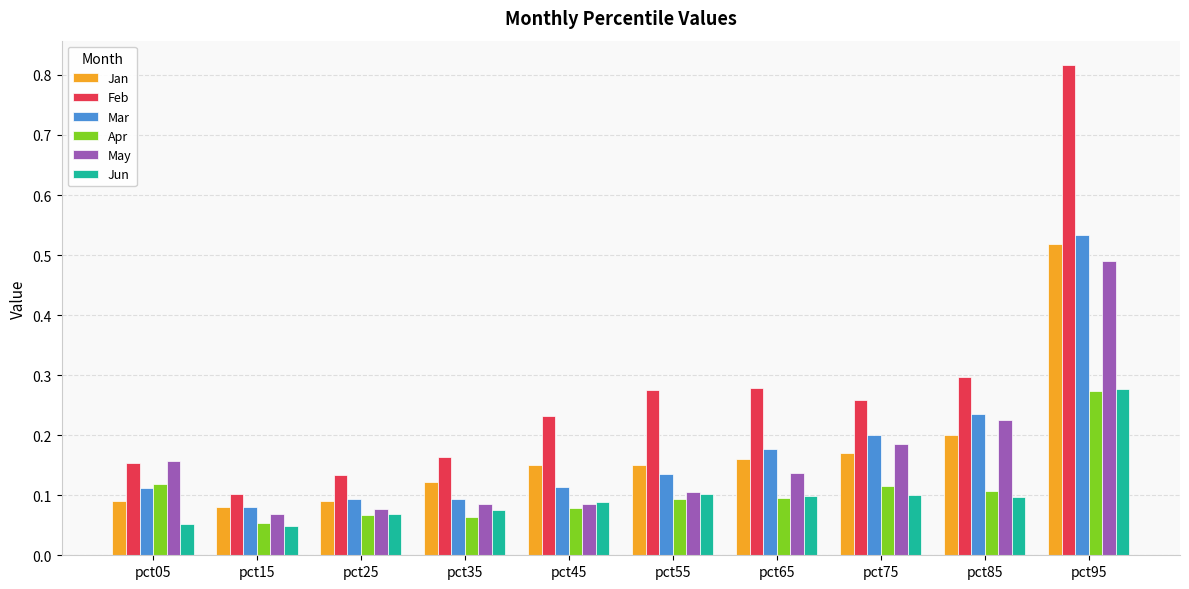

How many Mar values are between 0 and 1?

10